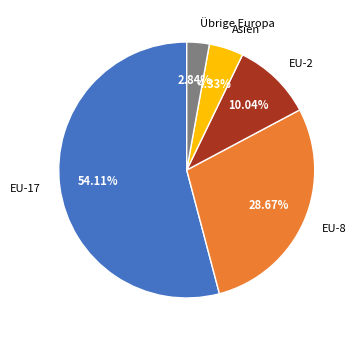

Which has a higher value, EU-2 or Asien?

EU-2